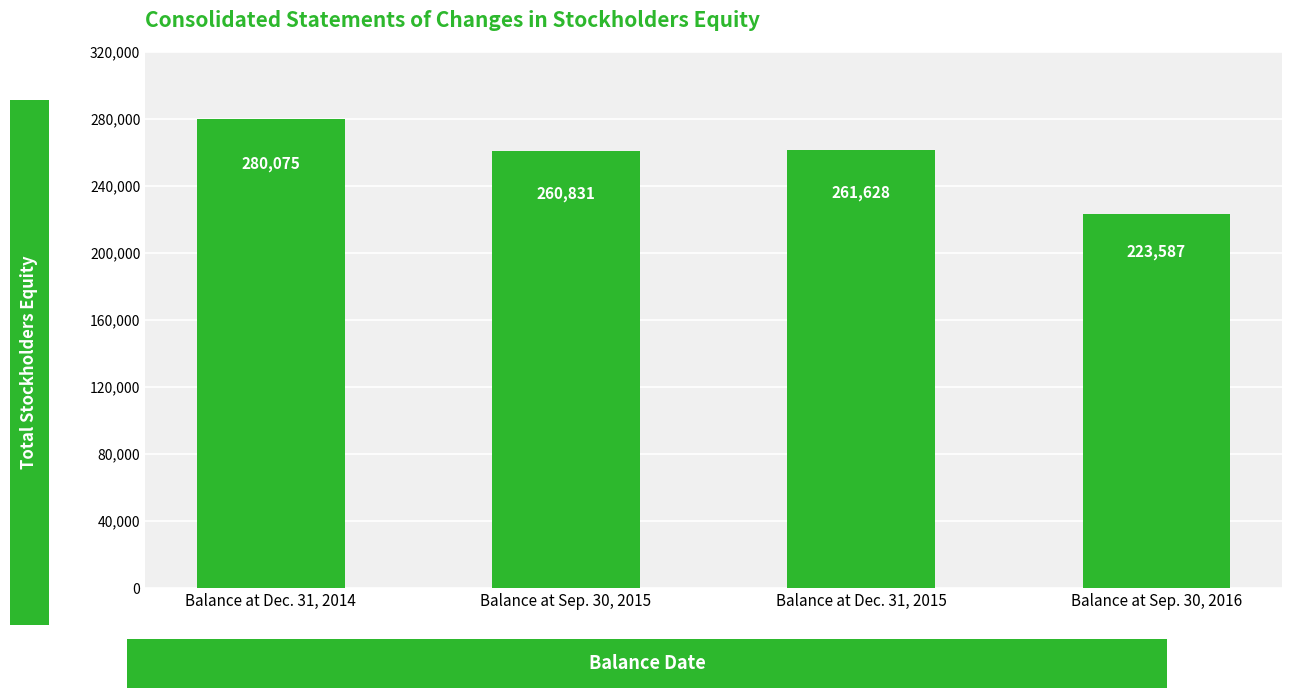

List the labels in order of value, smallest first.

Balance at Sep. 30, 2016, Balance at Sep. 30, 2015, Balance at Dec. 31, 2015, Balance at Dec. 31, 2014